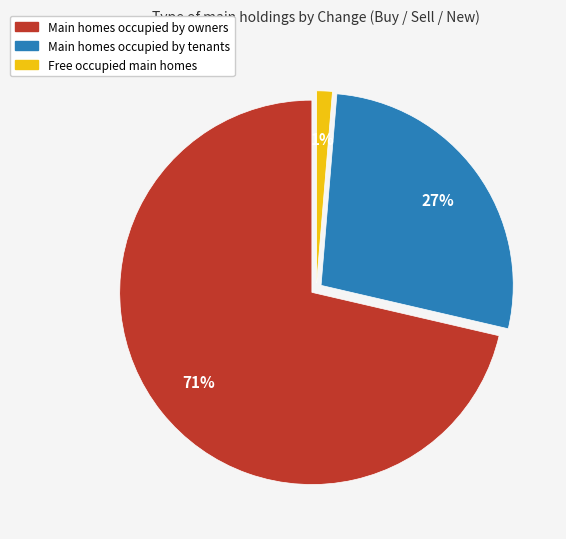

Is there any slice that represents more than half of the pie?

Yes